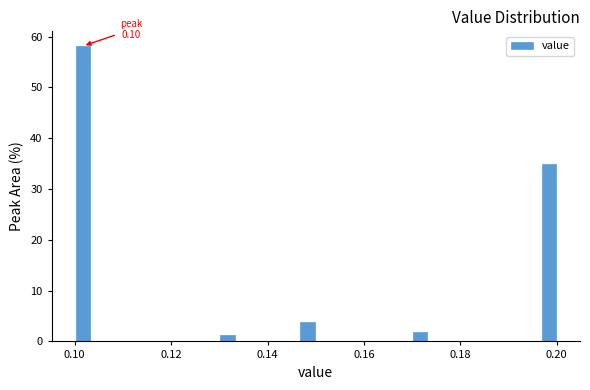

Around what value on the x-axis is the tallest bar? Give the approximate position of its centre, as read against the axis.

0.102